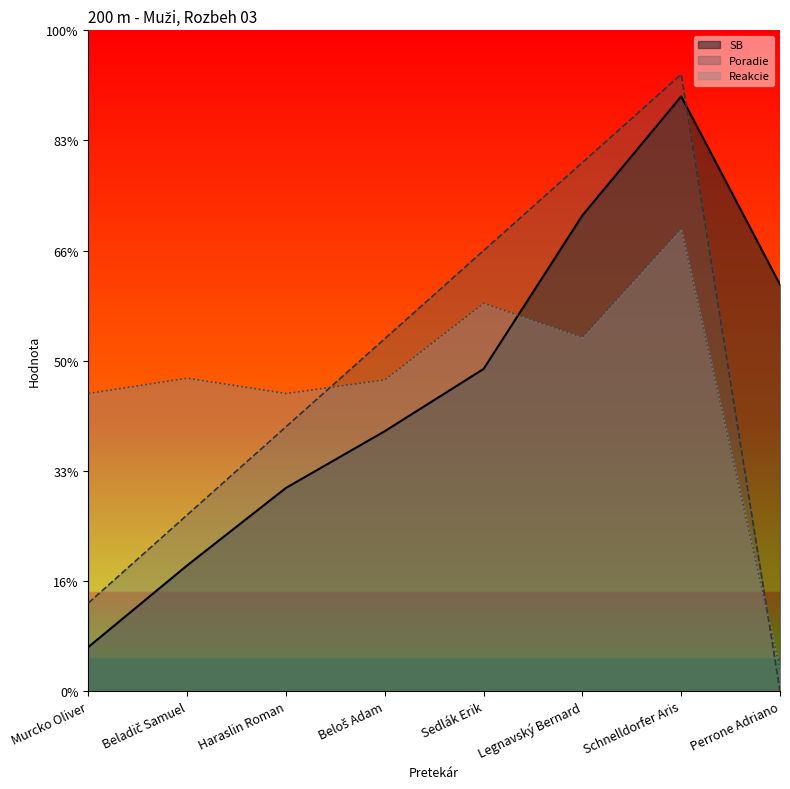

Read the SB value at Beladič Samuel.

5.7